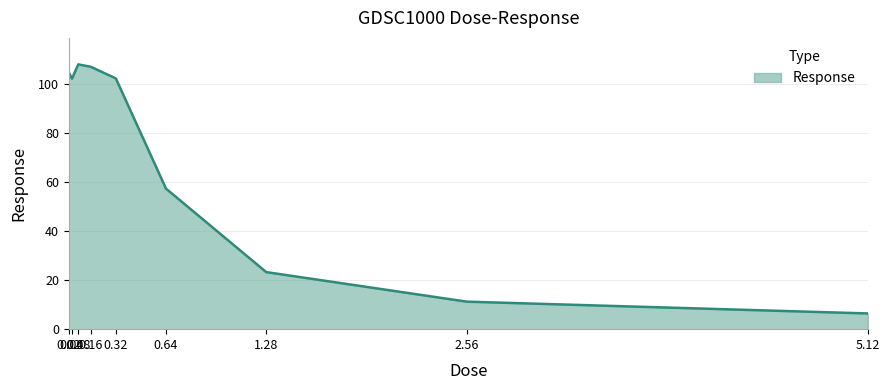

What position from the right is 1.28?

3